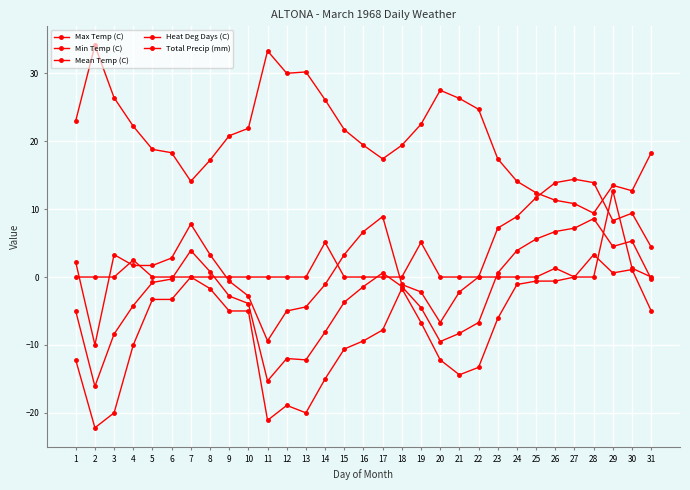

At which label is Min Temp (C) closest to -9?

16